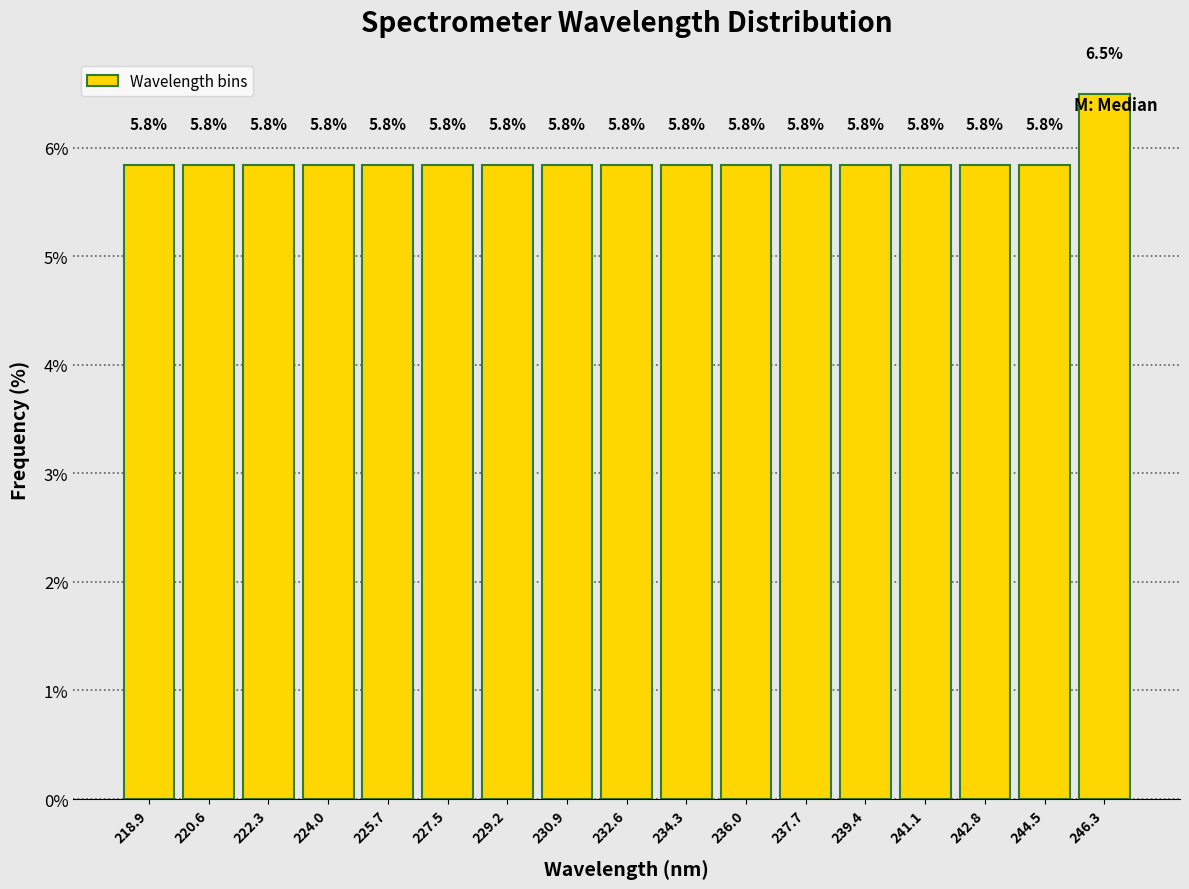

Over which range of the x-axis is the bar tallest?

245.4 to 247.2